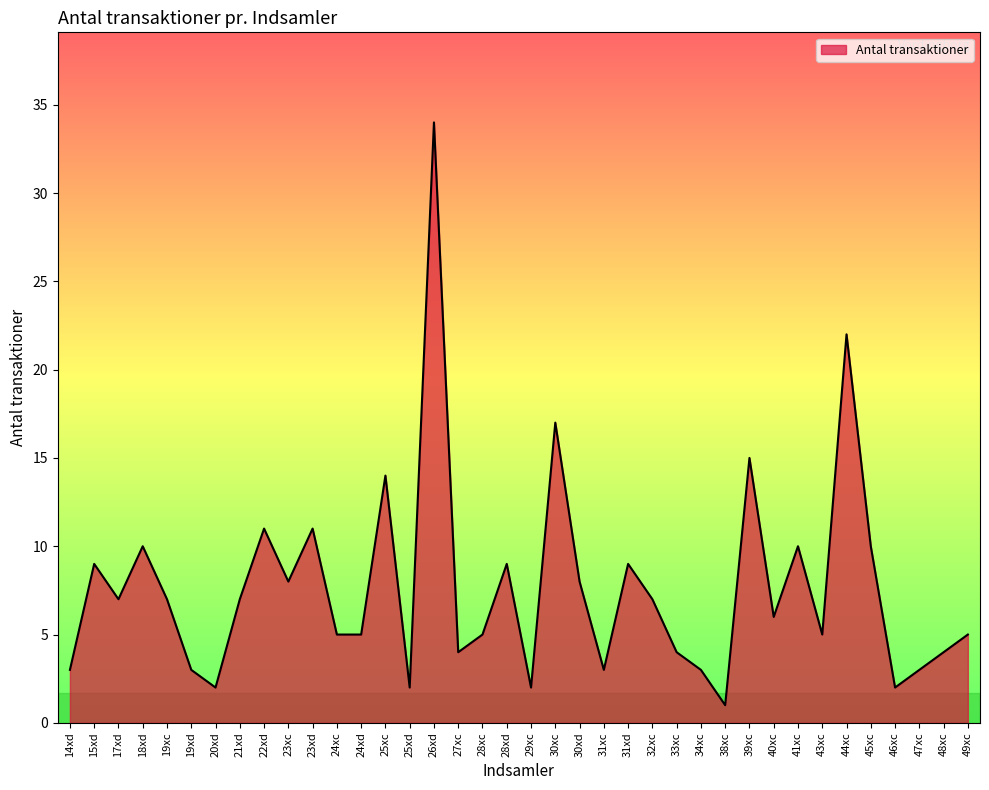

True or false: there are more than 2 points higher than both neighbors.

True